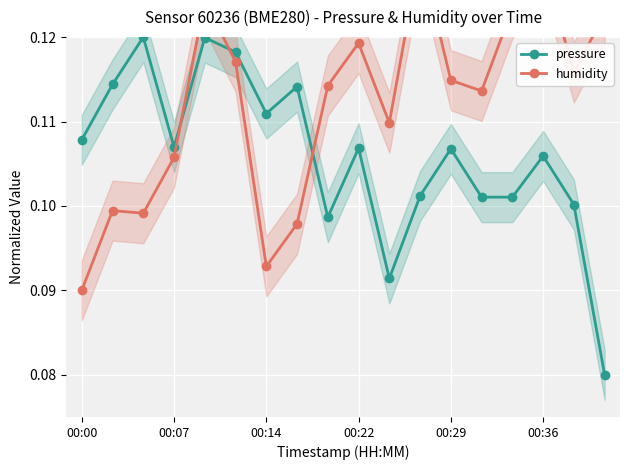

In humidity, how many points are lower than both neighbors (excluding endpoints)?

5